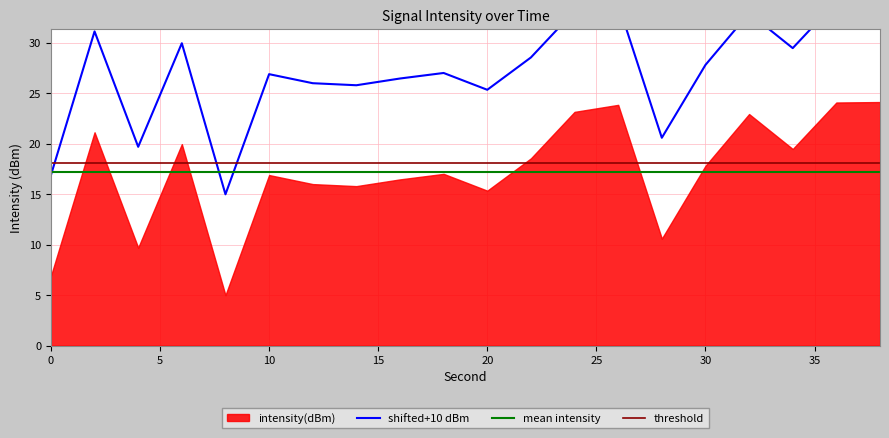

How many points are higher than both their immediate neighbors (excluding endpoints)?

6